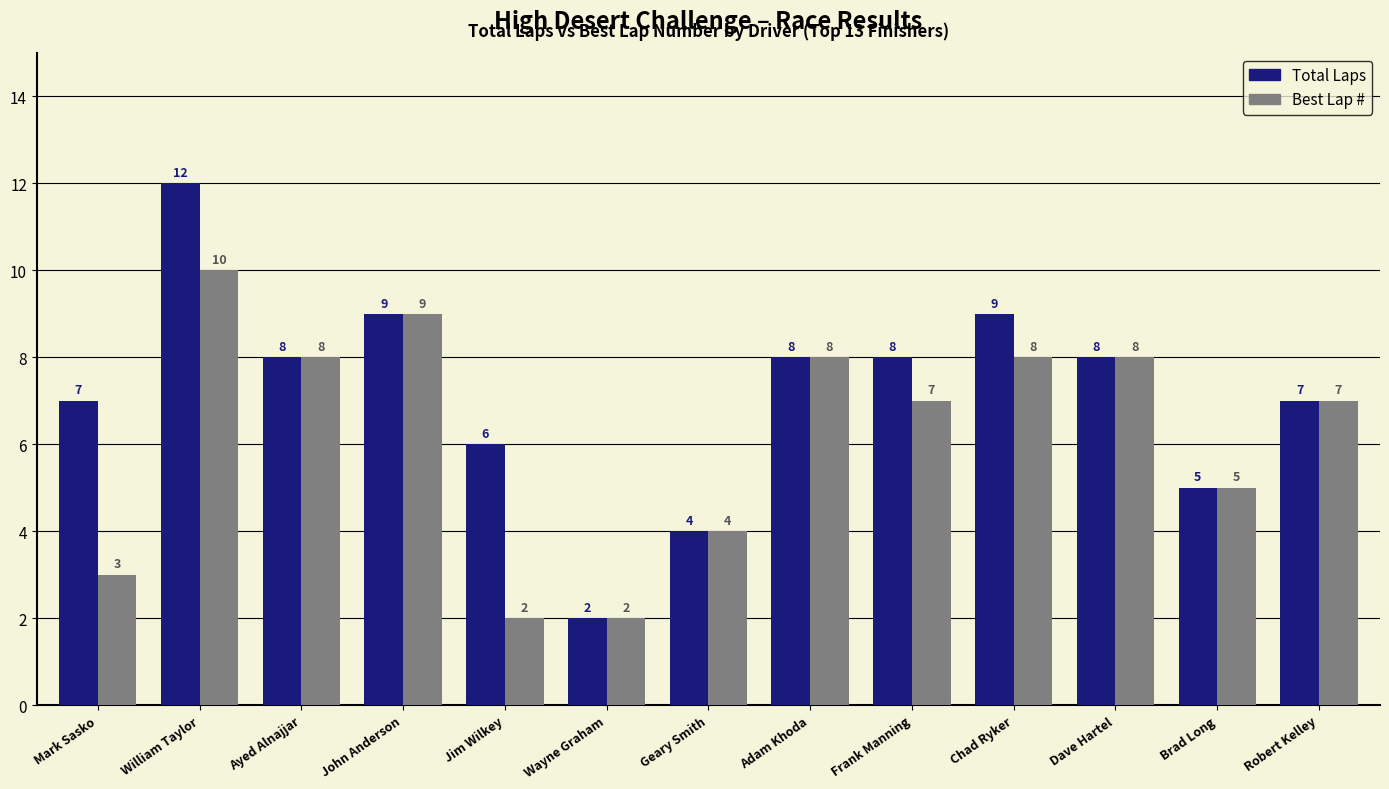

Which series has the largest range (max minus min)?

Total Laps